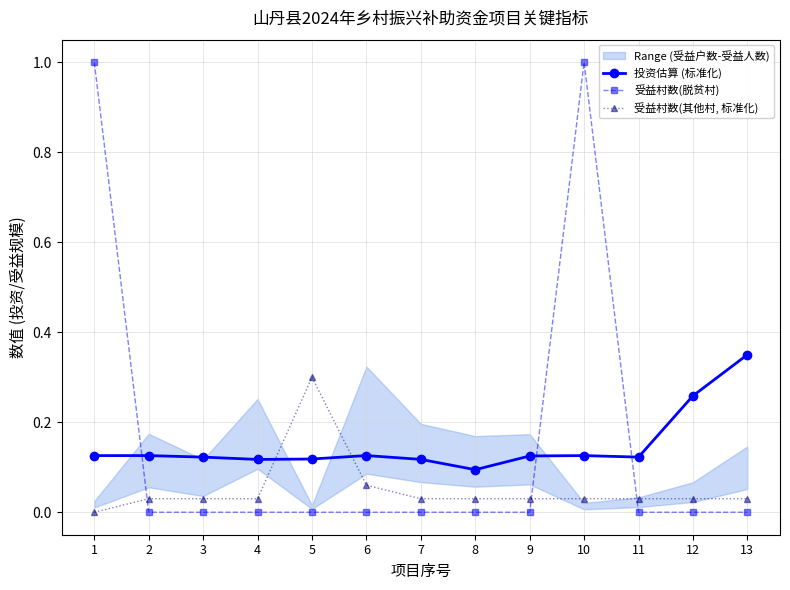

How many categories are shown in the chart?

13